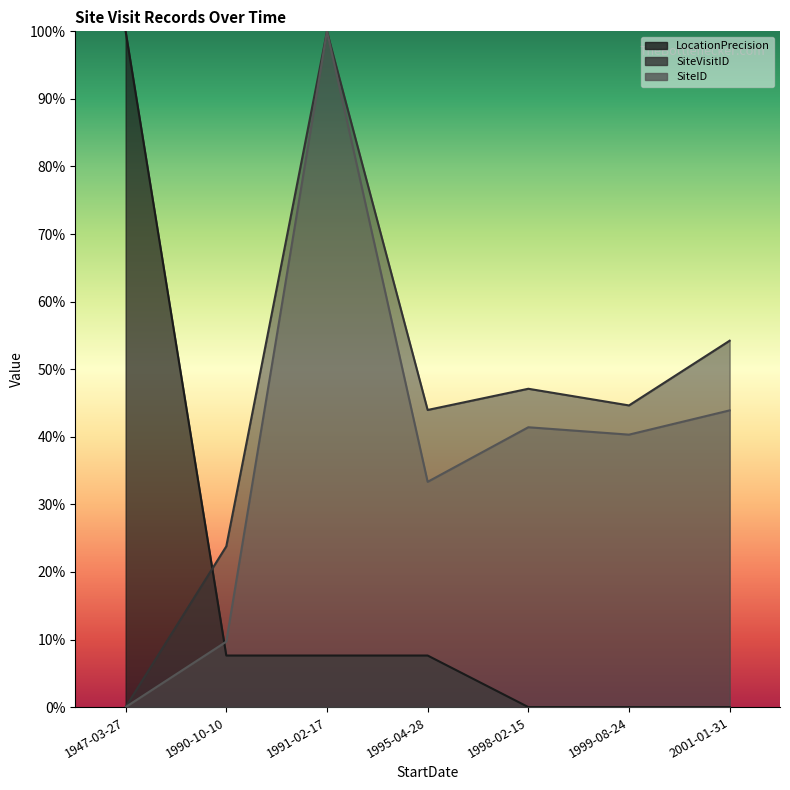

The LocationPrecision series shows 0.1 at 1995-04-28. True or false?

False